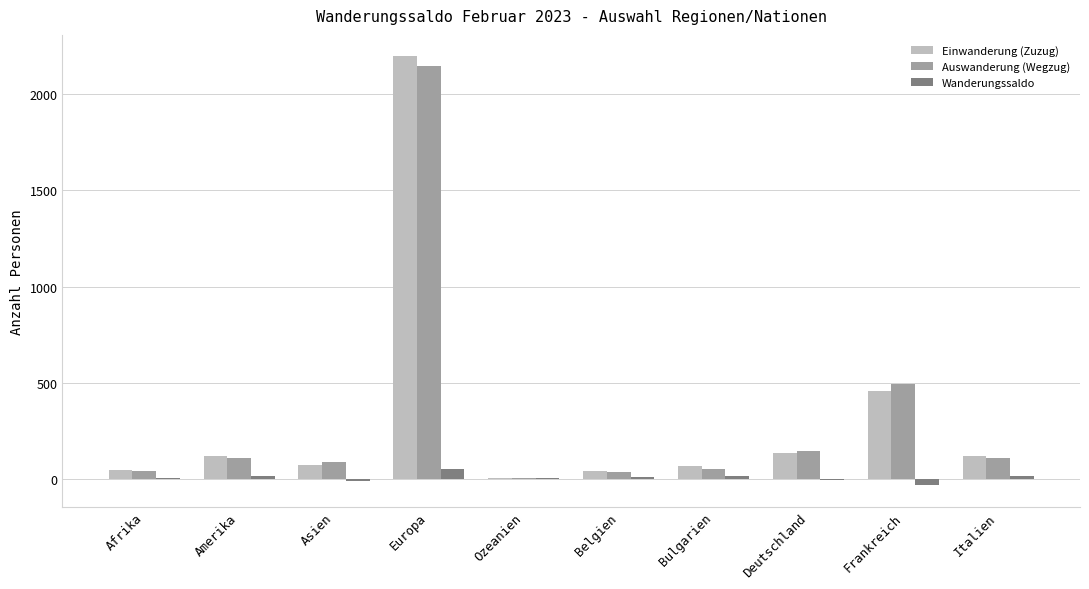

How many distinct data groups are displayed?

3